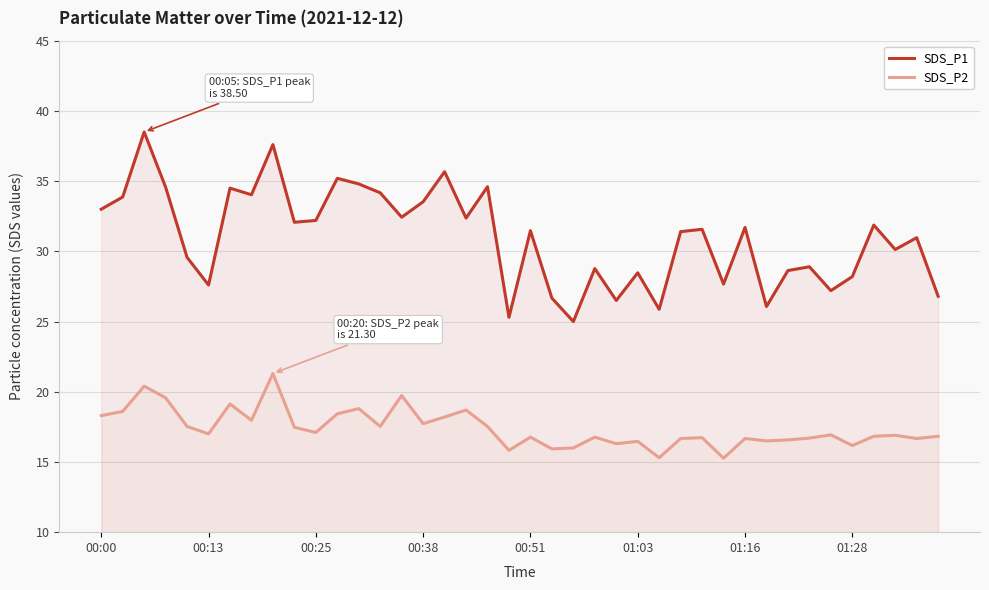

Reading right to left, transcribe all the data shown in this chart.

SDS_P1: 26.8	31.0	30.1	31.9	28.2	27.2	28.9	28.6	26.1	31.7	27.7	31.6	31.4	25.9	28.5	26.5	28.8	25.0	26.7	31.5	25.3	34.6	32.4	35.7	33.5	32.4	34.2	34.8	35.2	32.2	32.1	37.6	34.0	34.5	27.6	29.6	34.6	38.5	33.9	33.0
SDS_P2: 16.8	16.7	16.9	16.8	16.2	16.9	16.7	16.6	16.5	16.7	15.3	16.7	16.7	15.3	16.5	16.3	16.8	16.0	15.9	16.8	15.8	17.5	18.7	18.2	17.7	19.7	17.5	18.8	18.4	17.1	17.5	21.3	18.0	19.1	17.0	17.5	19.6	20.4	18.6	18.3